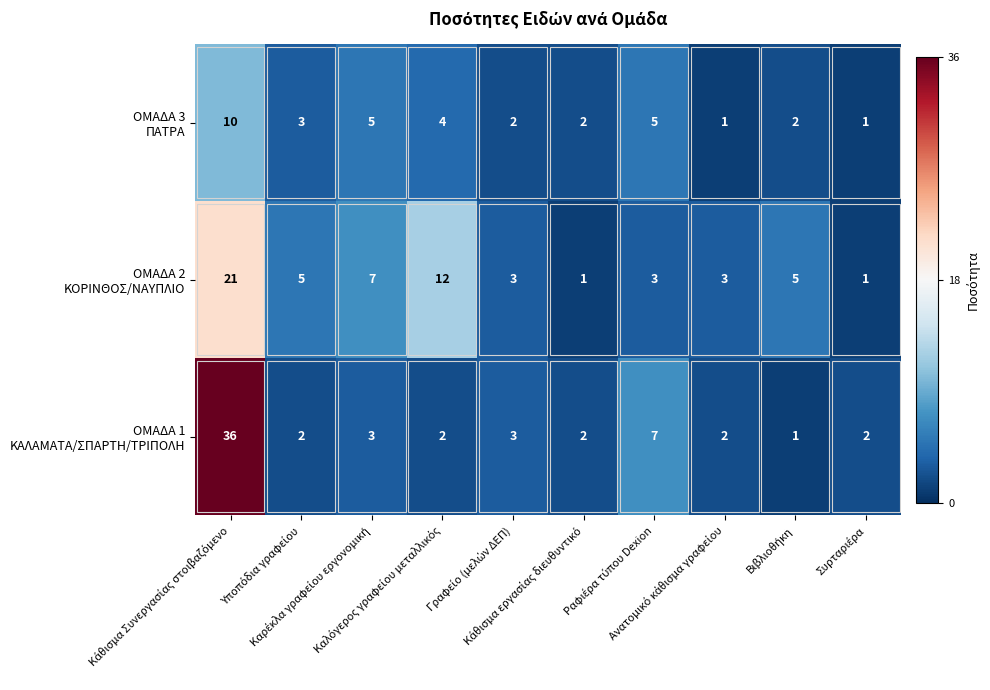

What is the greatest value displayed?

36